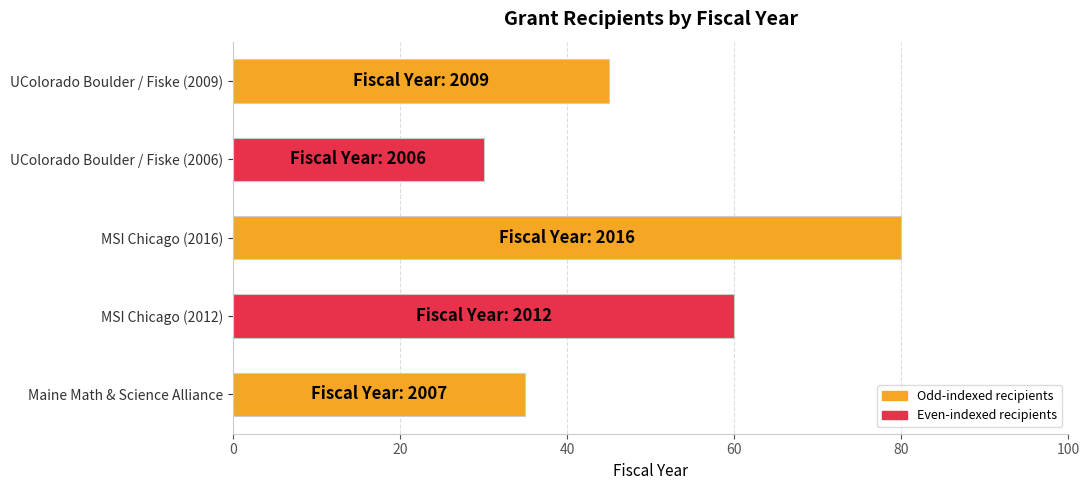

Rank the categories by value from lowest to highest.

UColorado Boulder / Fiske (2006), Maine Math & Science Alliance, UColorado Boulder / Fiske (2009), MSI Chicago (2012), MSI Chicago (2016)